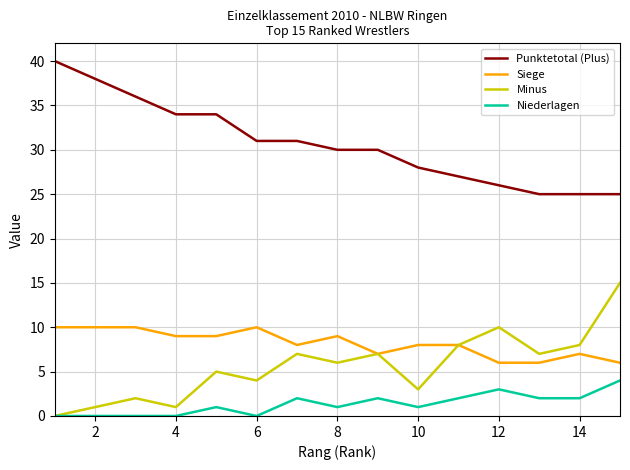

Rank the series by their maximum value, from highest to lowest.

Punktetotal (Plus), Minus, Siege, Niederlagen